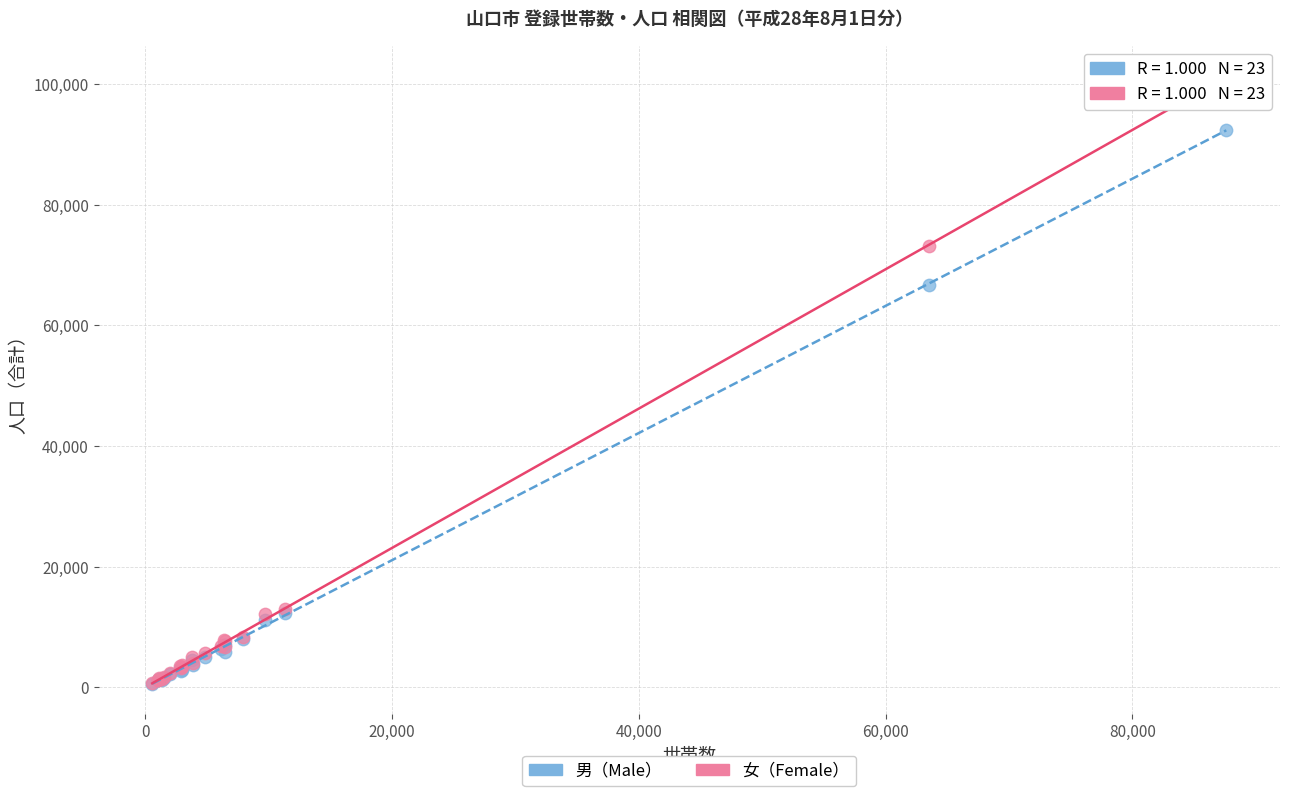

In the 男（Male） series, what Y value is closest to 46555?

66678